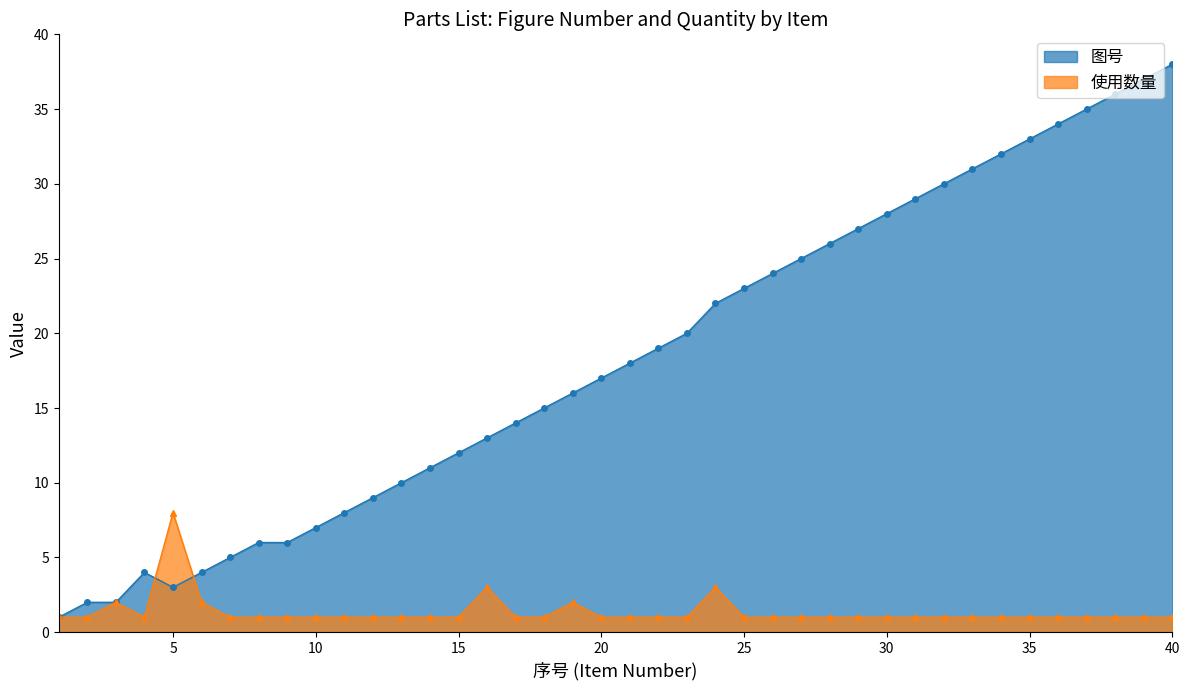

Which has a higher value, 23 or 35?

35